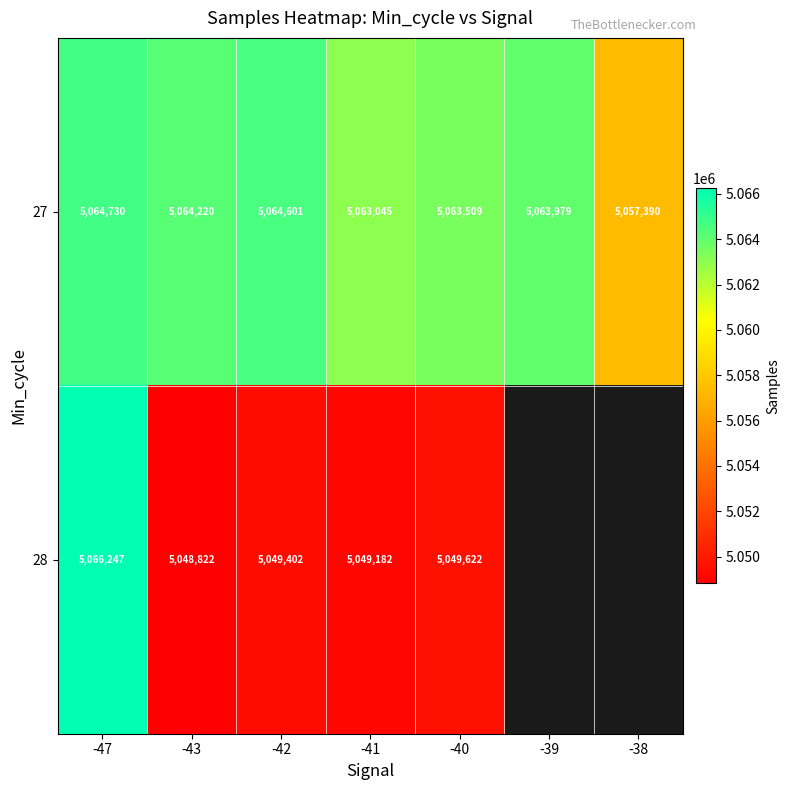

The 28 series shows 1483276.8 at -43. True or false?

False